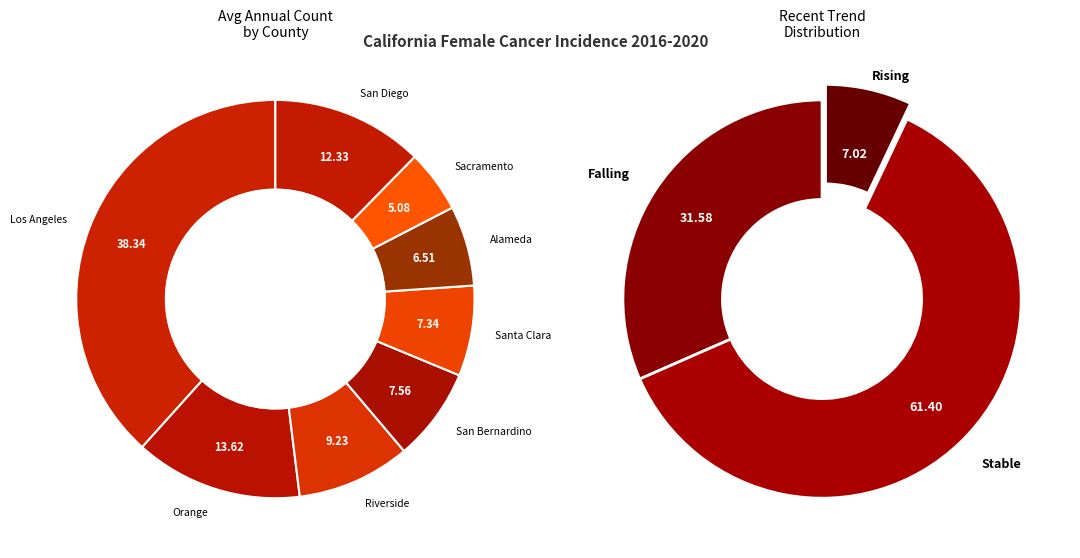

To the nearest percent, what portion does rising represent?

7%